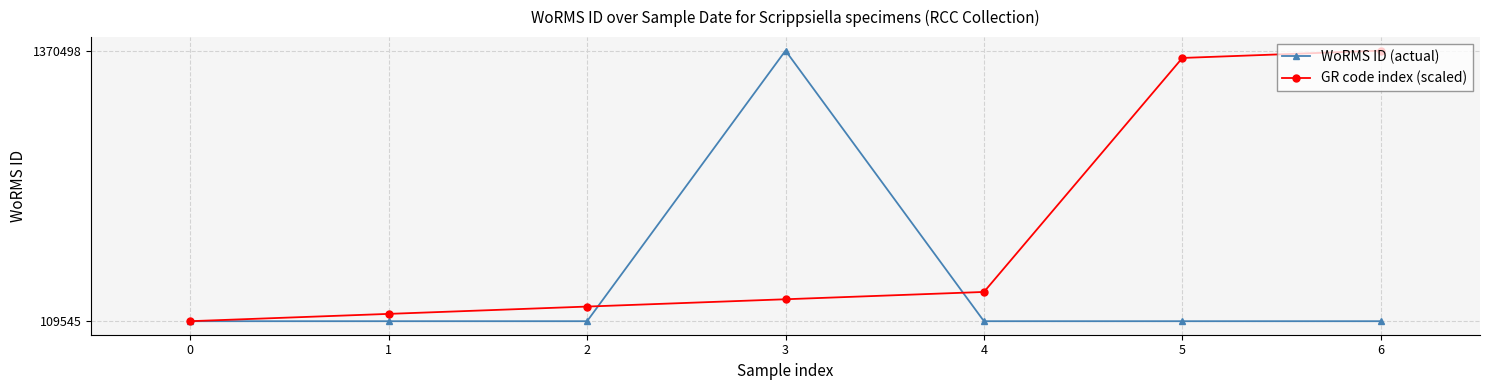

How many lines are shown in the chart?

2